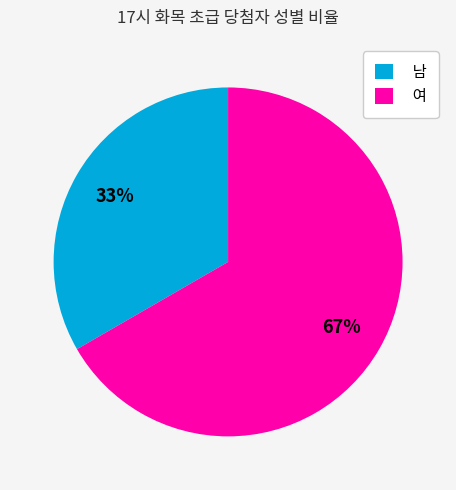

Which slice is the smallest?

남